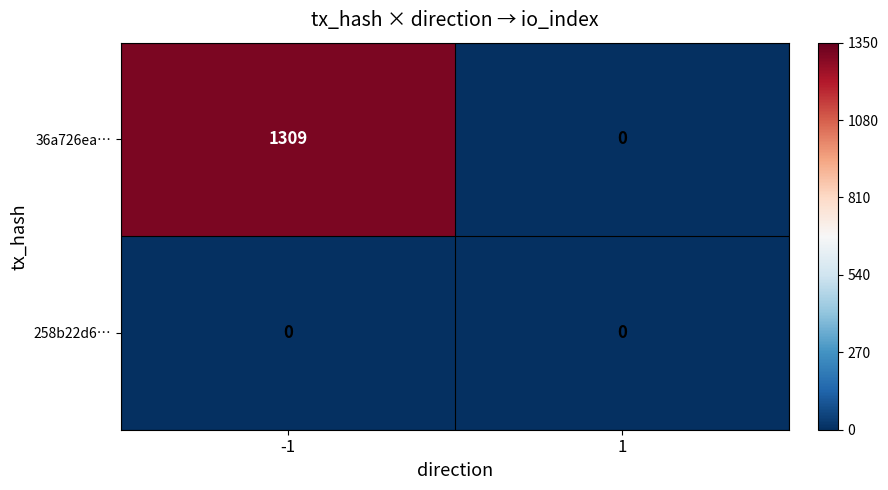

Which series has the largest total across all categories?

36a726ea…